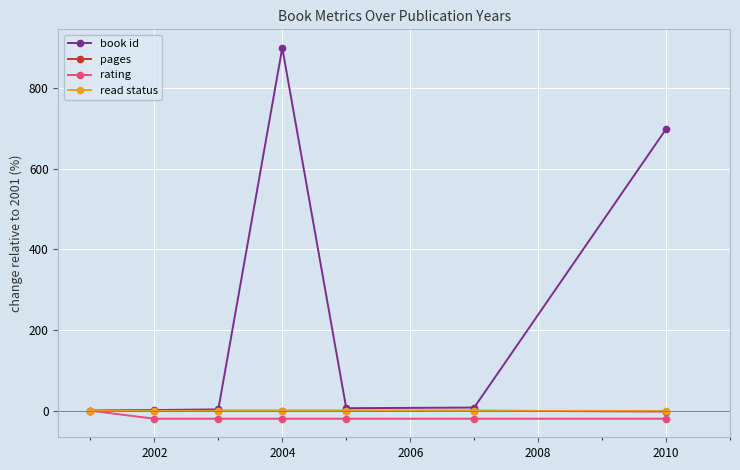

Which series has the widest spread of values?

book id